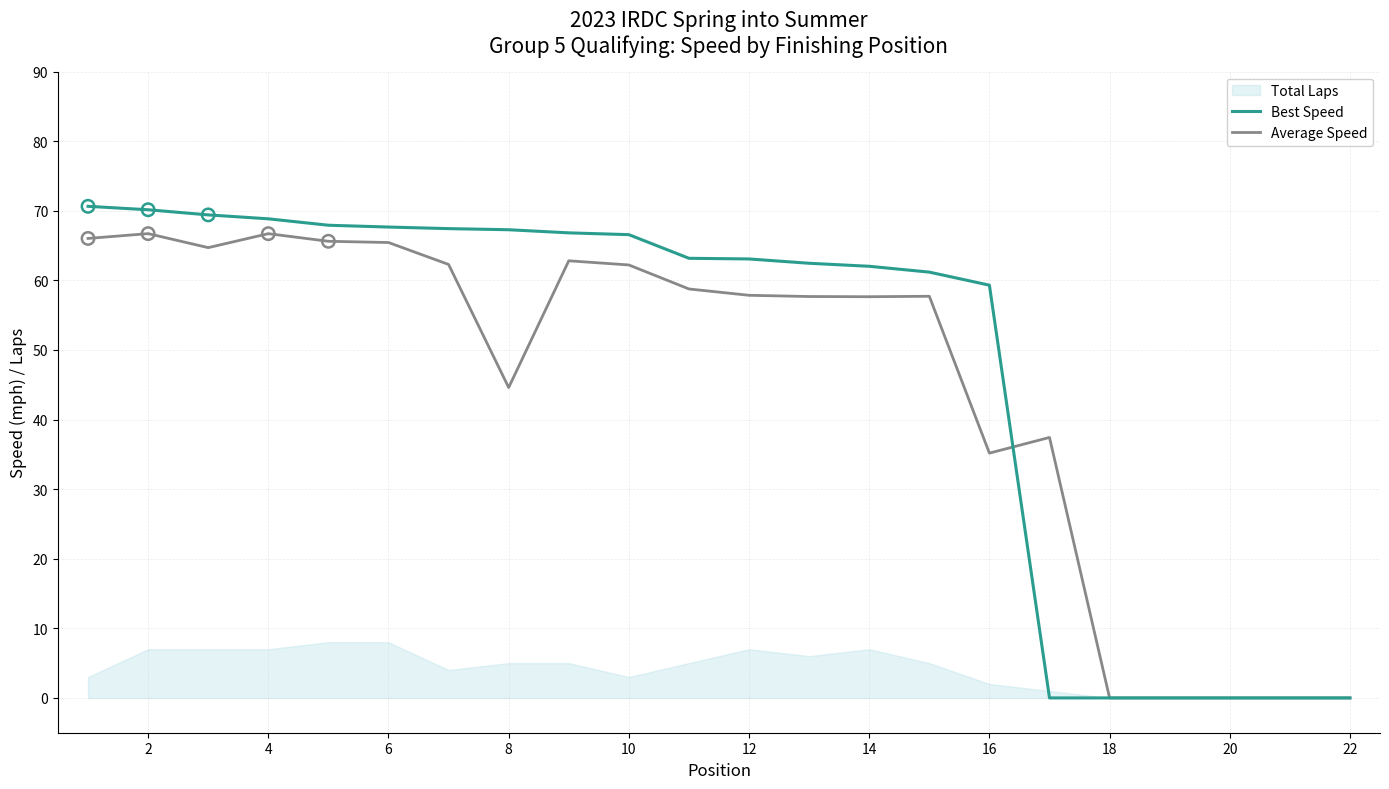

At which category is the sum across all series the highest?

2